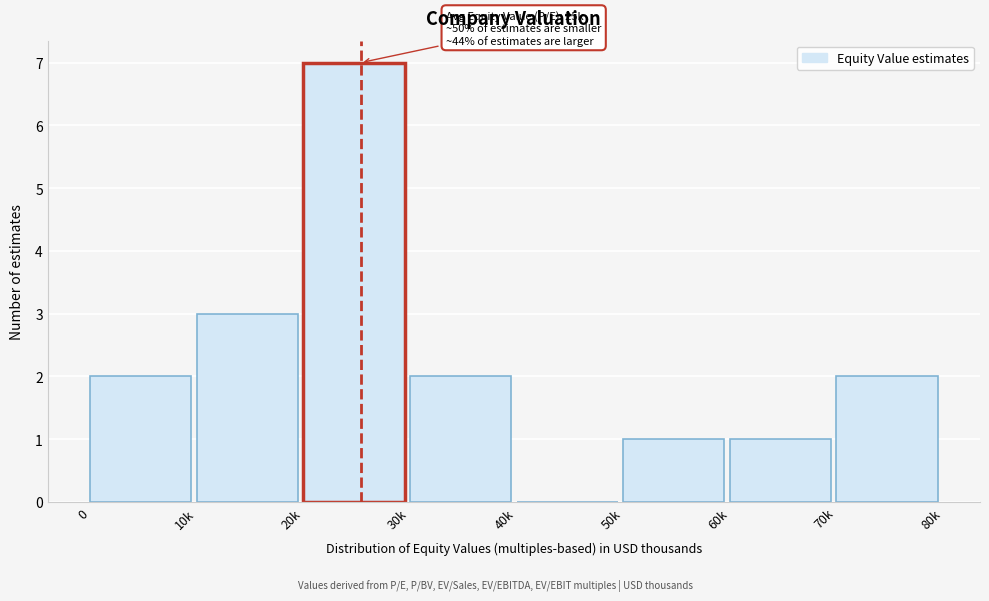

Reading right to left, list all the values displayed in this chart.

70k=2	60k=1	50k=1	40k=0	30k=2	20k=7	10k=3	0=2